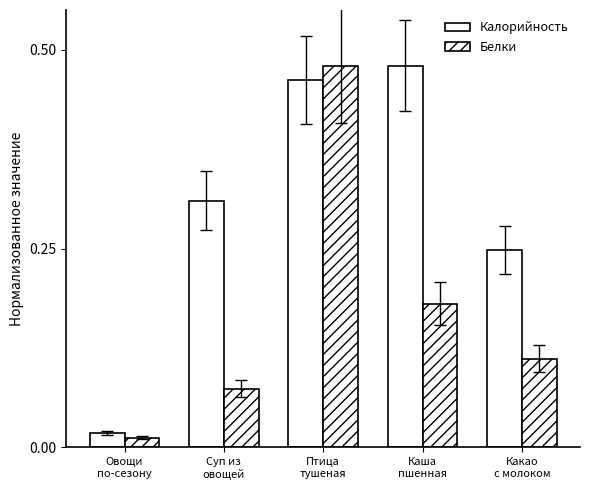

What position from the right is Суп из
овощей?

4